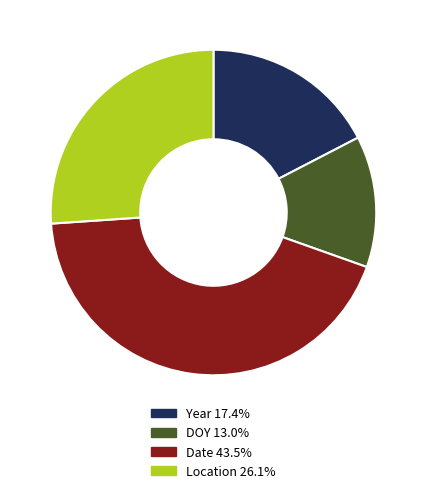

Is there any slice that represents more than half of the pie?

No